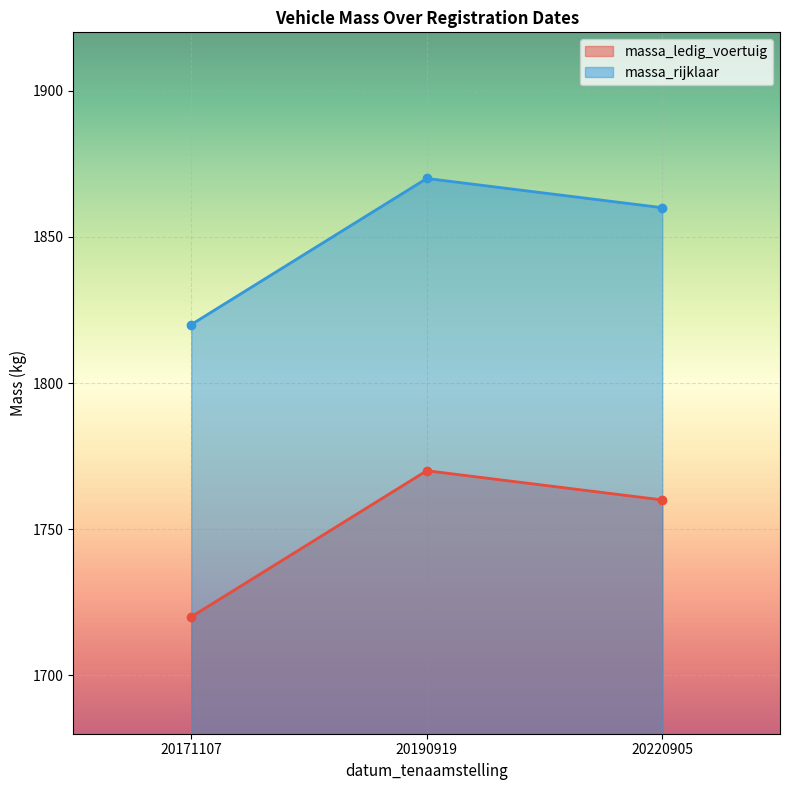

What is the total value across all series at 20171107?

3540